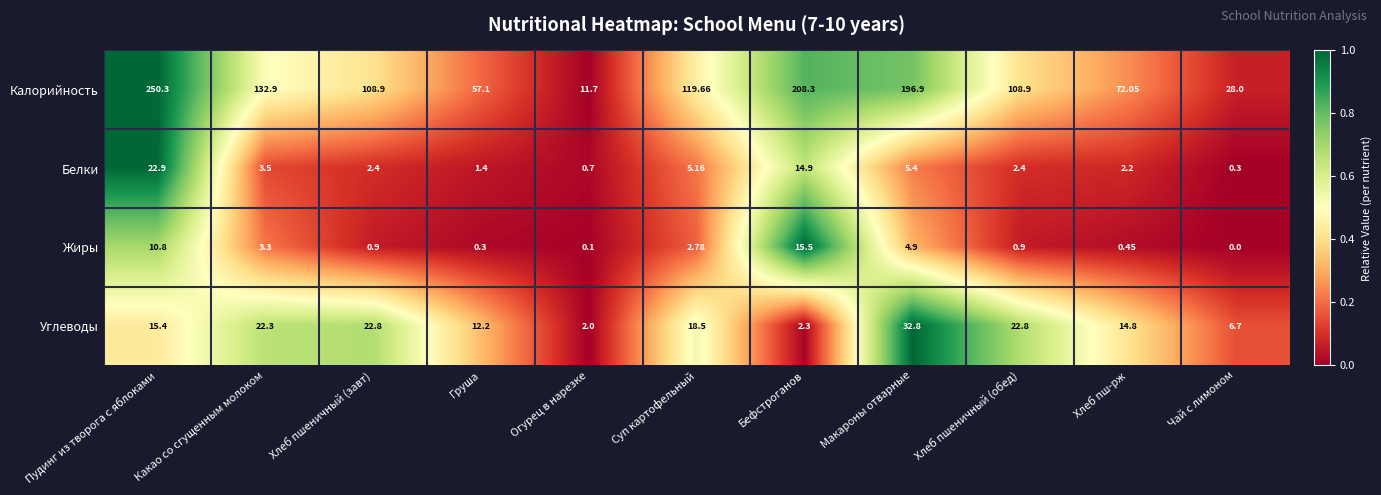

At which label does Белки first exceed 2?

Пудинг из творога с яблоками